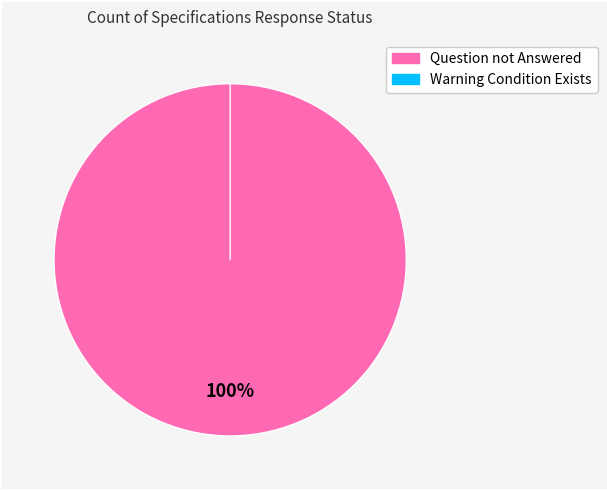

The Warning Condition Exists slice represents 9% of the pie. True or false?

False